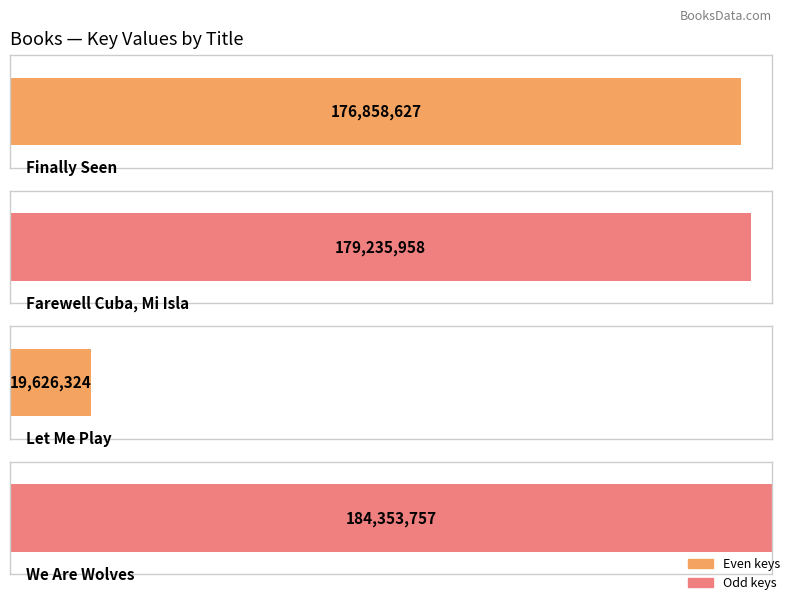

Which category has the lowest value across all series?

Let Me Play